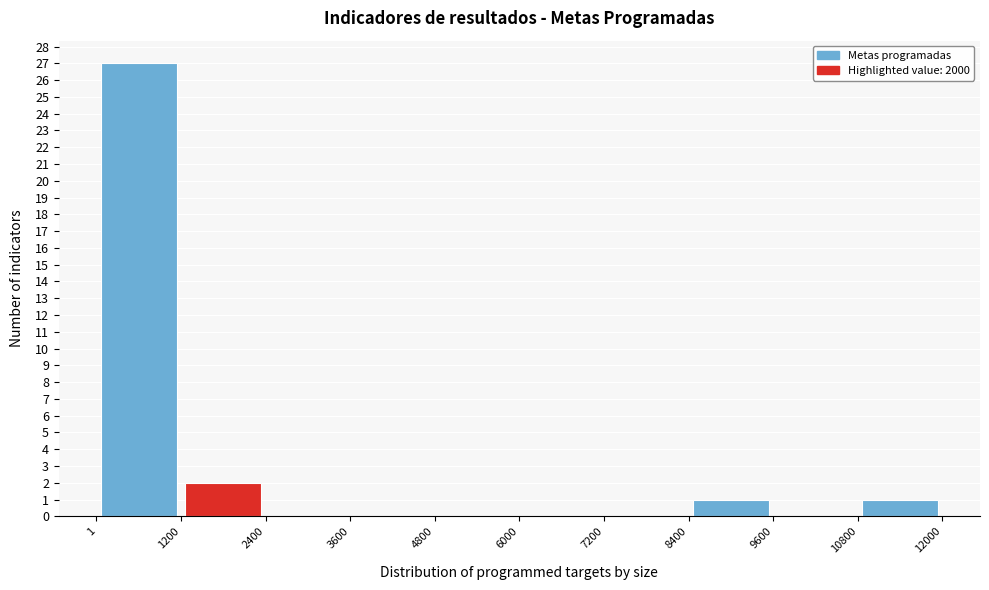

Over which range of the x-axis is the bar tallest?

1 to 1200